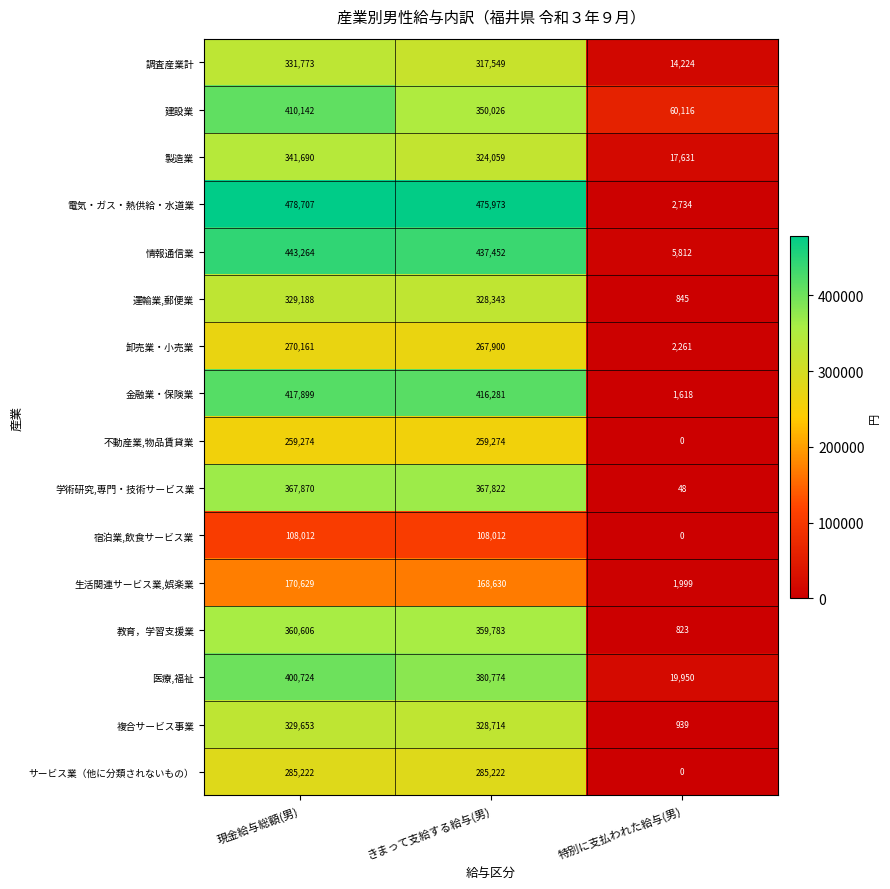

Which label corresponds to the smallest value in the chart?

特別に支払われた給与(男)